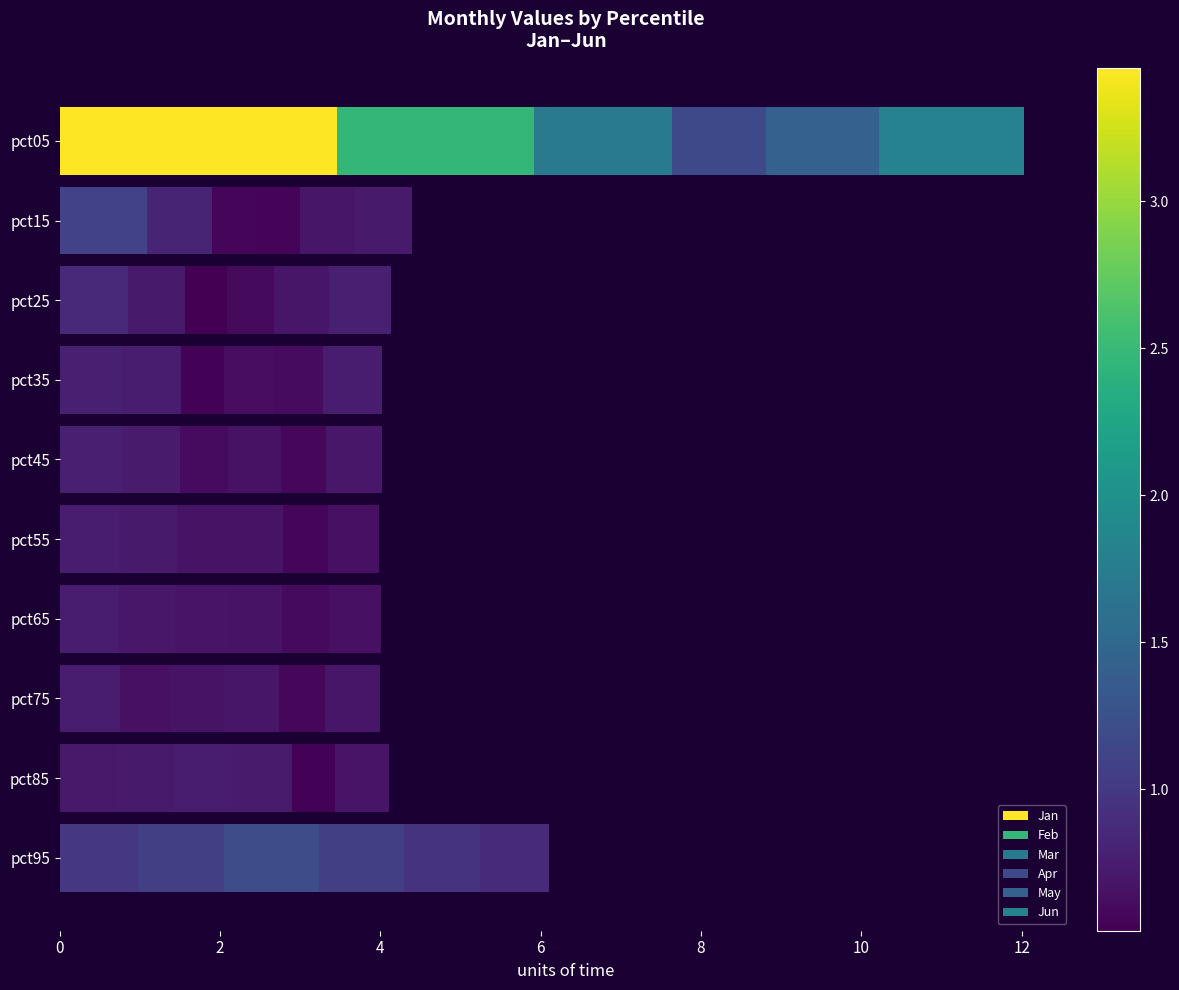

How many series are shown in this chart?

6